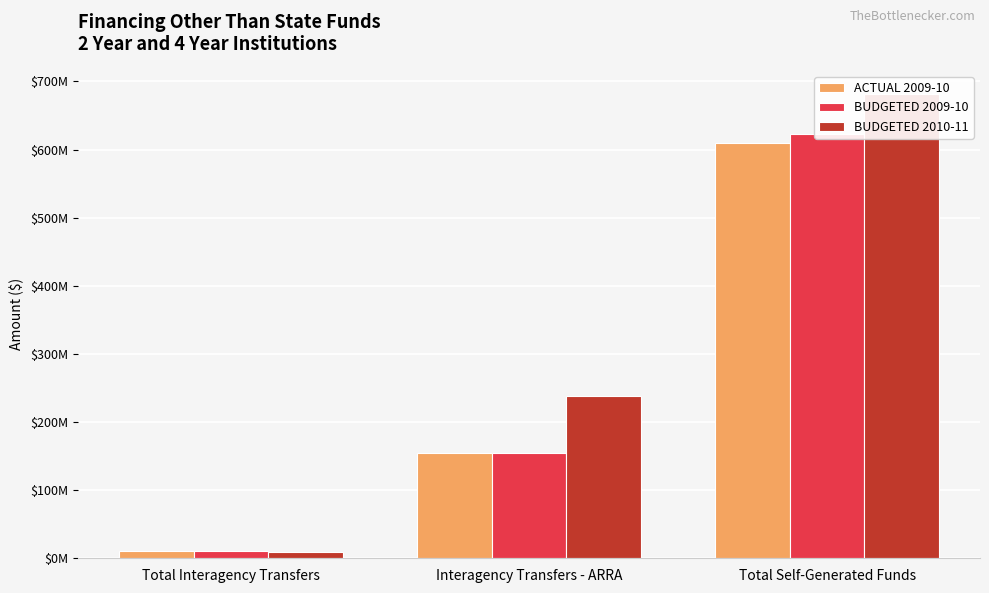

At which label is BUDGETED 2009-10 closest to 316653582?

Interagency Transfers - ARRA